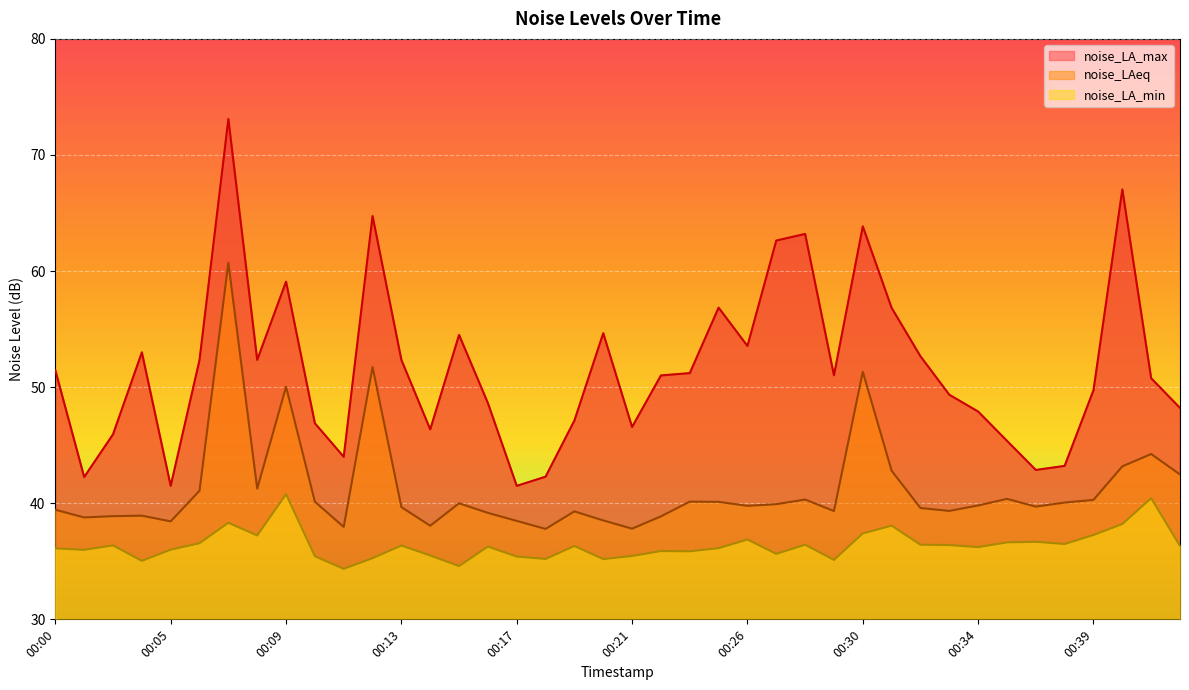

What are all the series names shown in the legend?

noise_LAeq, noise_LA_max, noise_LA_min